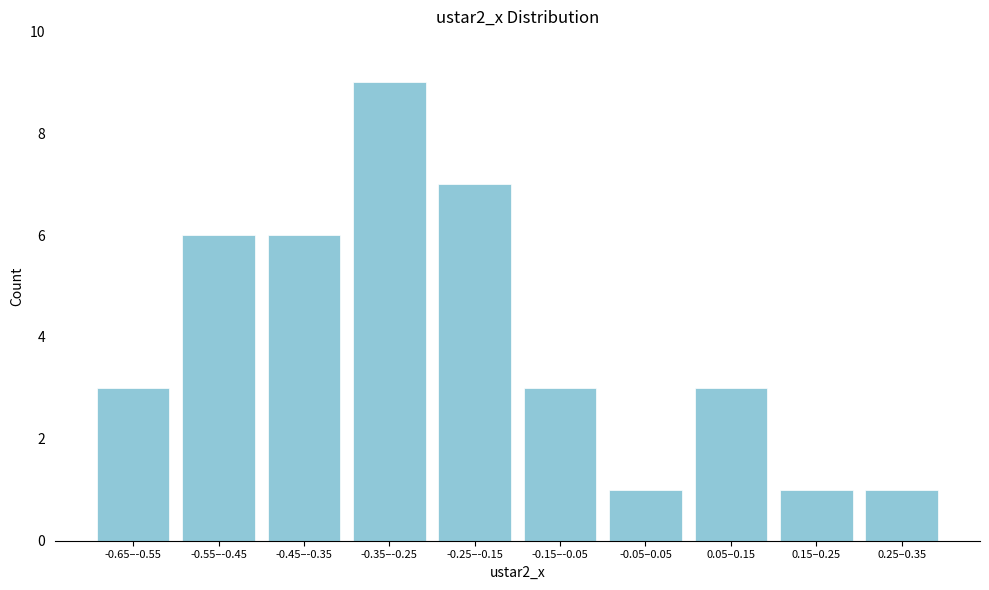

Reading right to left, transcribe all the data shown in this chart.

0.25–0.35=1	0.15–0.25=1	0.05–0.15=3	-0.05–0.05=1	-0.15–-0.05=3	-0.25–-0.15=7	-0.35–-0.25=9	-0.45–-0.35=6	-0.55–-0.45=6	-0.65–-0.55=3